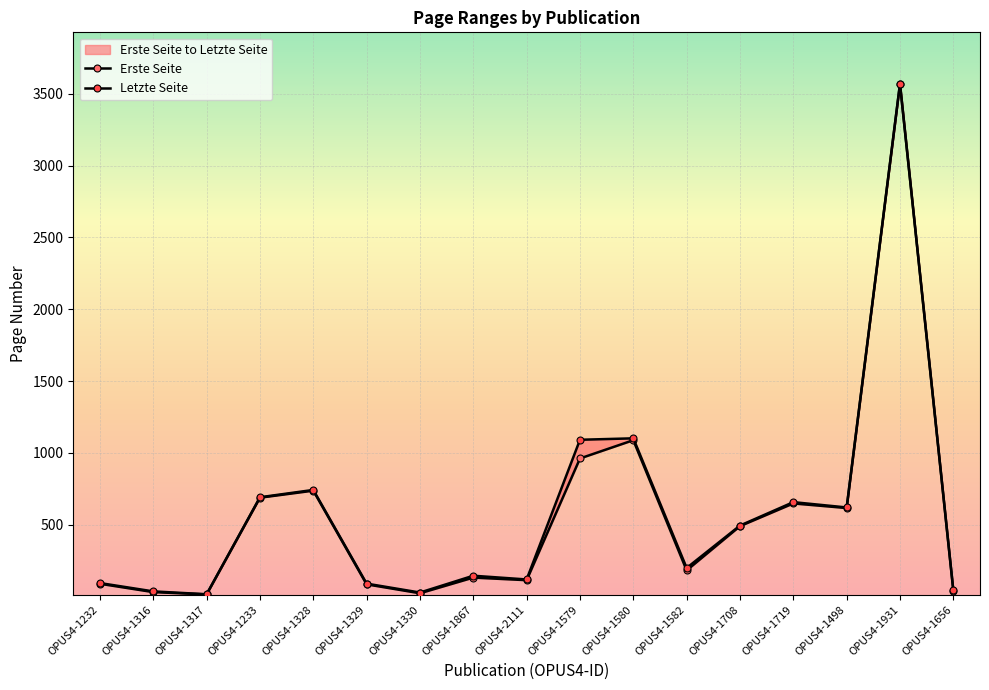

What is the sum of the Erste Seite values at OPUS4-1579 and OPUS4-2111?

1077